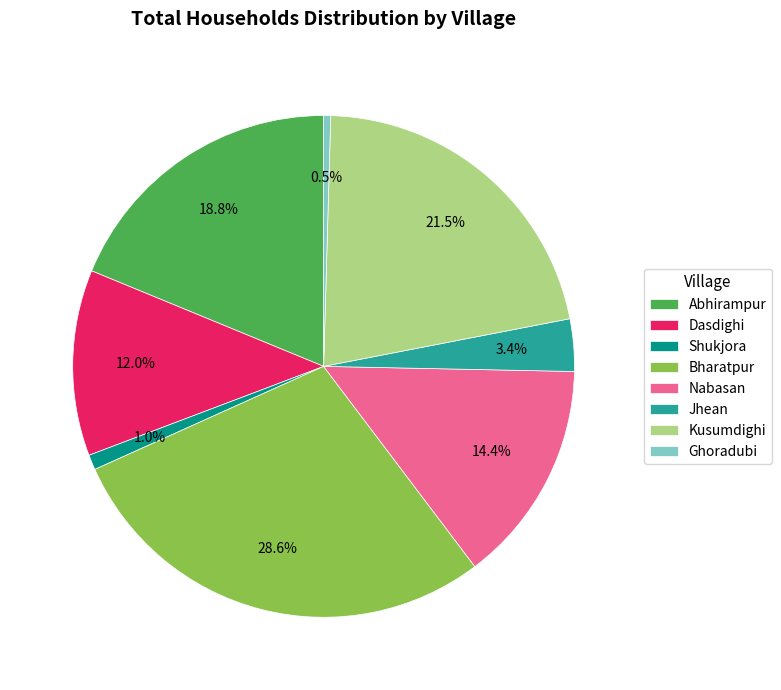

To the nearest percent, what is the average slice percentage?

12%